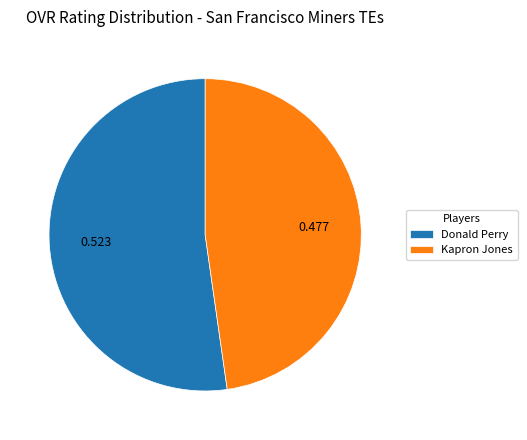

Approximately how many times larger is the value at Donald Perry compared to Kapron Jones?

1.1